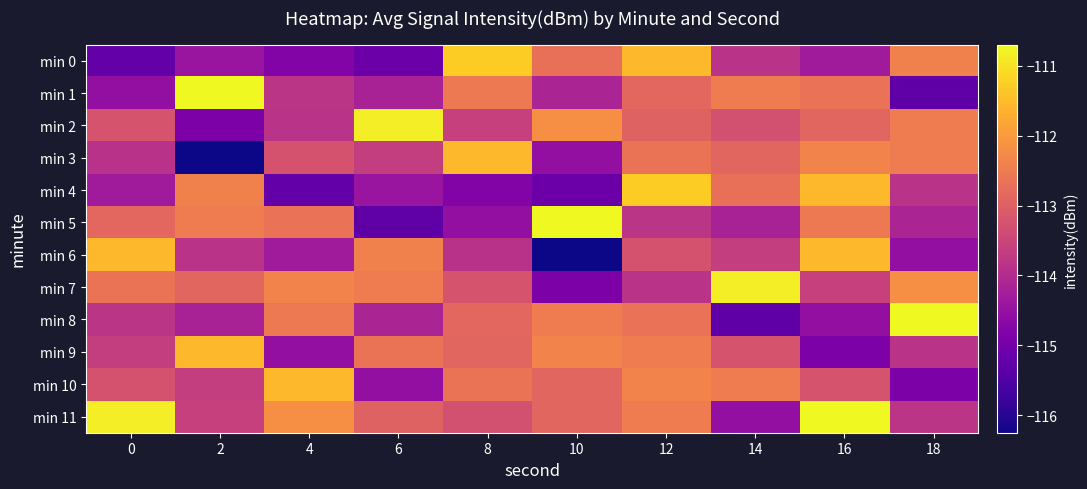

At which category is the sum across all series the highest?

12